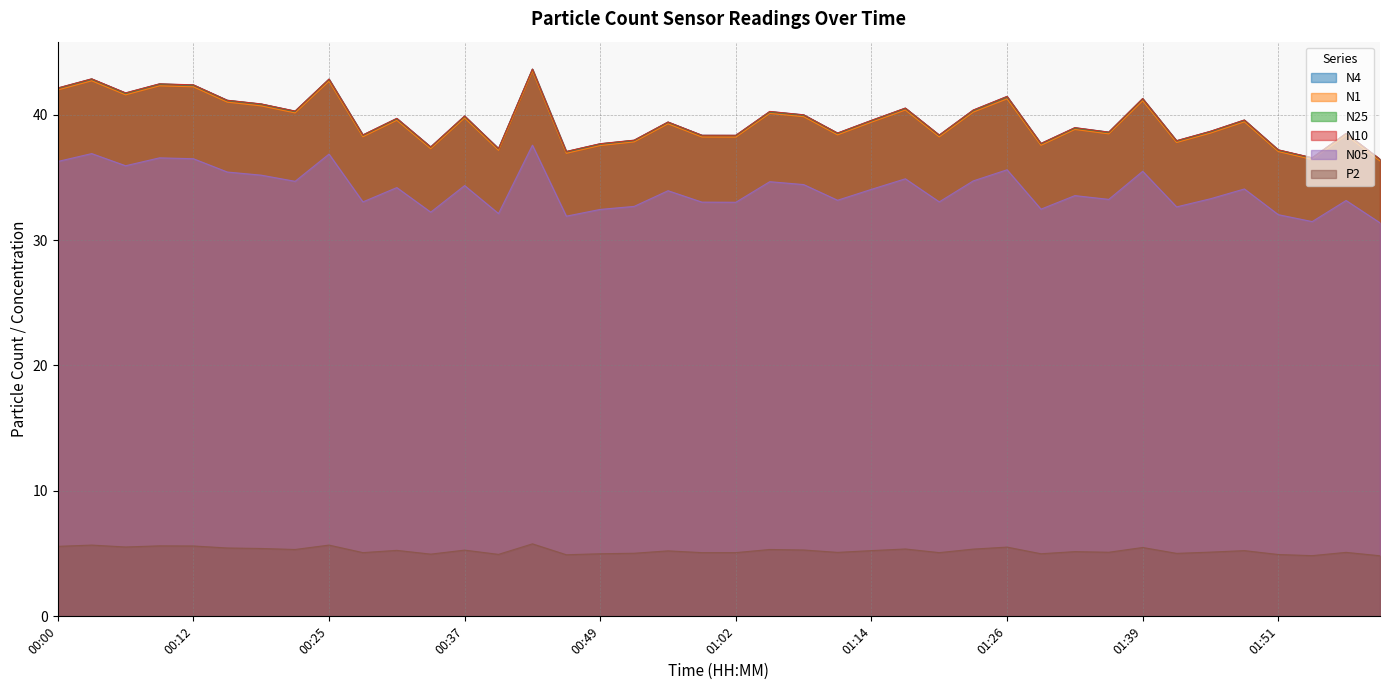

Which category has the lowest value in the N10 series?

02:00